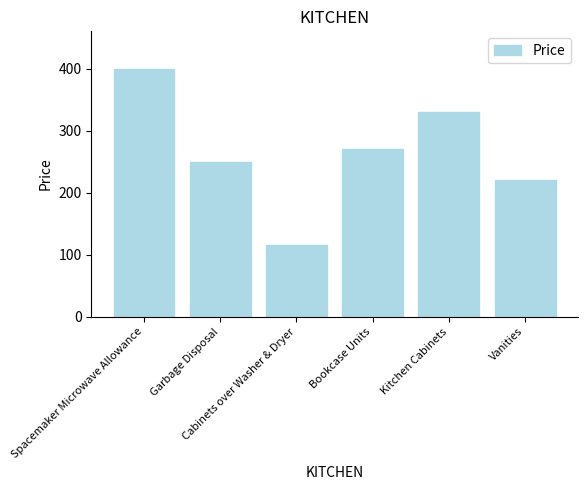

True or false: the data shows 400 at Spacemaker Microwave Allowance.

True